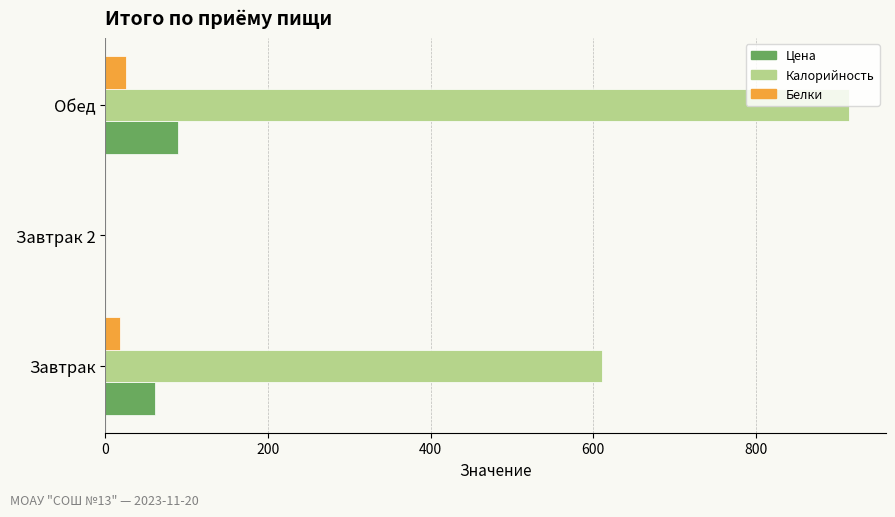

What is the sum of all Белки values?

42.3